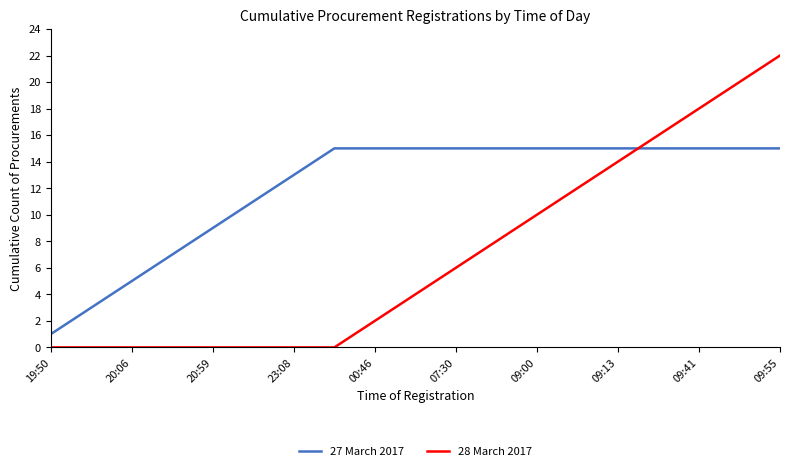

Rank the series by their average value, from highest to lowest.

27 March 2017, 28 March 2017